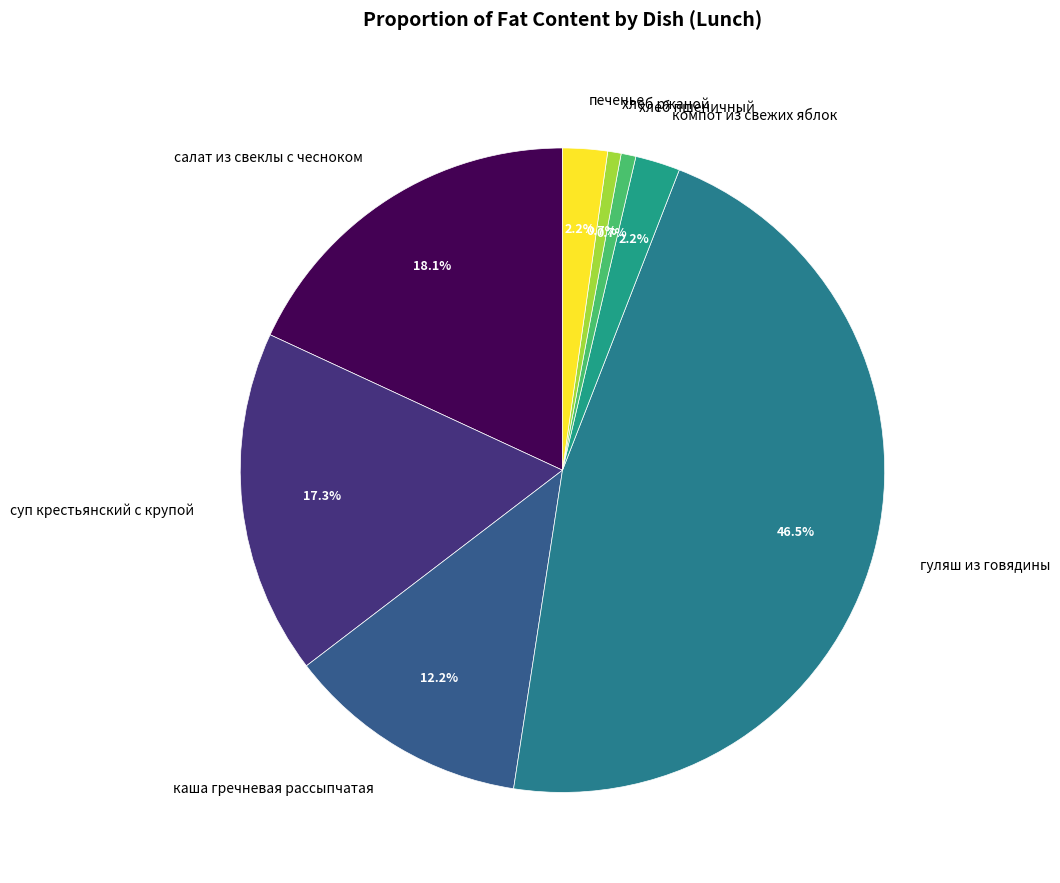

Which has a higher value, хлеб ржаной or компот из свежих яблок?

компот из свежих яблок